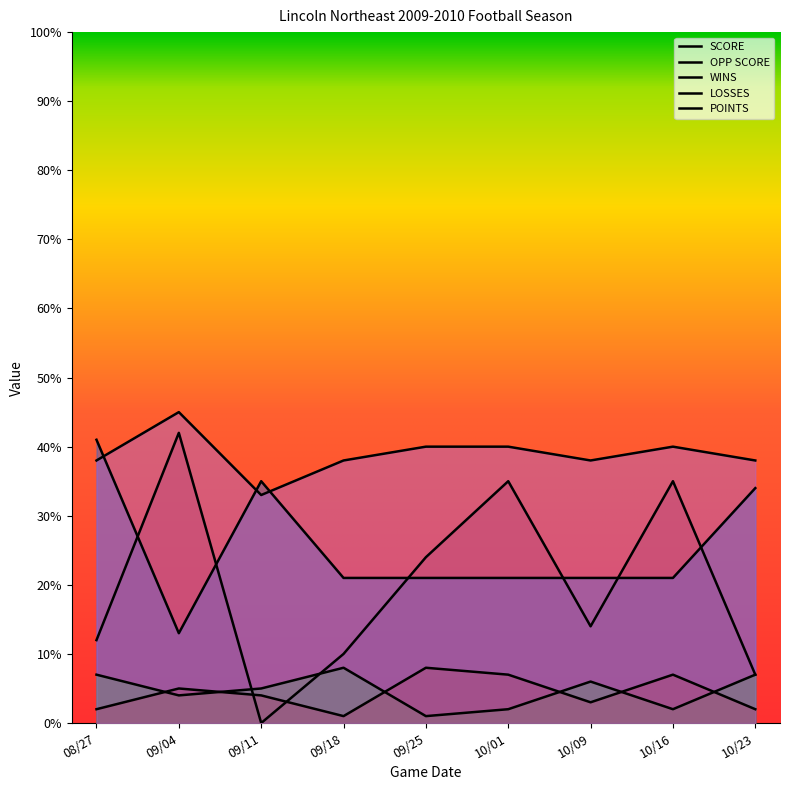

At which category does LOSSES reach its first local valley?

09/18